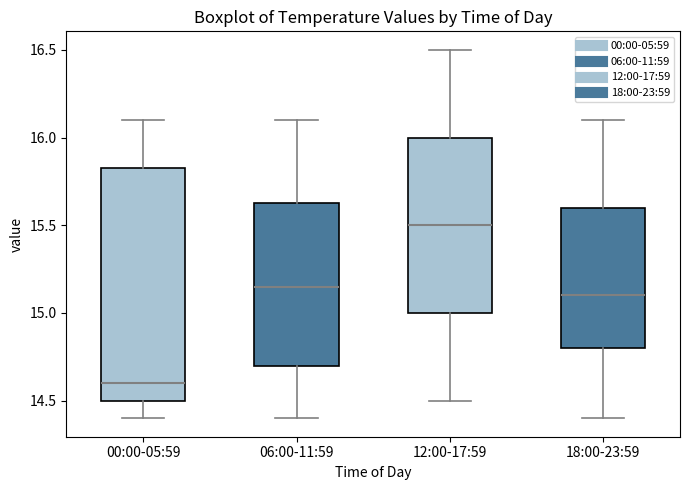

Reading left to right, transcribe this box plot: for each box, give where its median line is, the range the box spans, and where its two whiskers end, as read against the y-axis. The values are not printed on the chart, so give them approximately, as read against the axis.

00:00-05:59: median 14.60, box 14.50 to 15.85, whiskers 14.40 to 16.10
06:00-11:59: median 15.15, box 14.70 to 15.65, whiskers 14.40 to 16.10
12:00-17:59: median 15.50, box 15.00 to 16.00, whiskers 14.50 to 16.50
18:00-23:59: median 15.10, box 14.80 to 15.60, whiskers 14.40 to 16.10